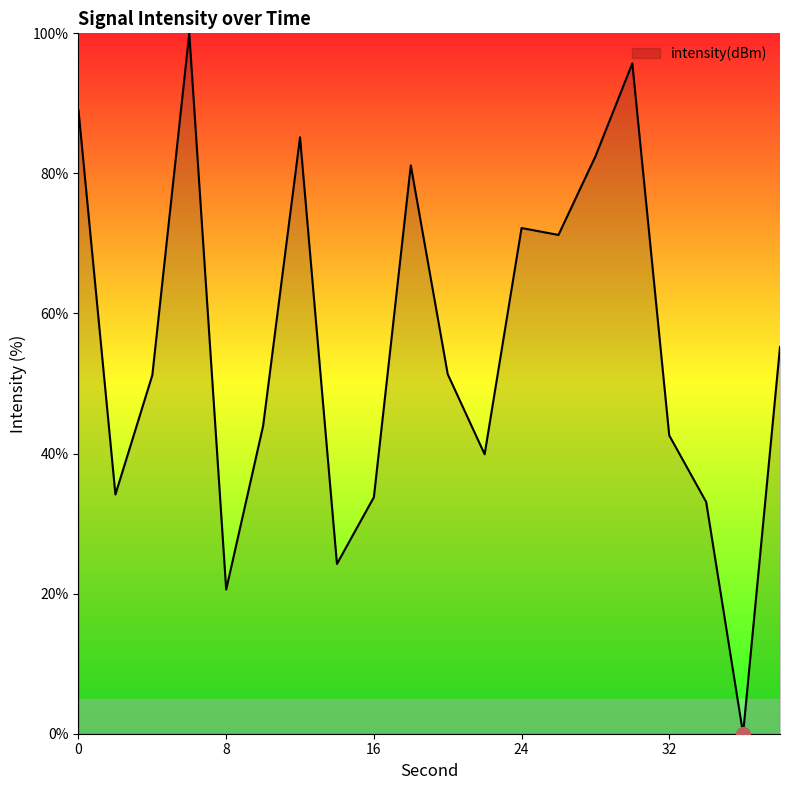

How many points are lower than both their immediate neighbors (excluding endpoints)?

6